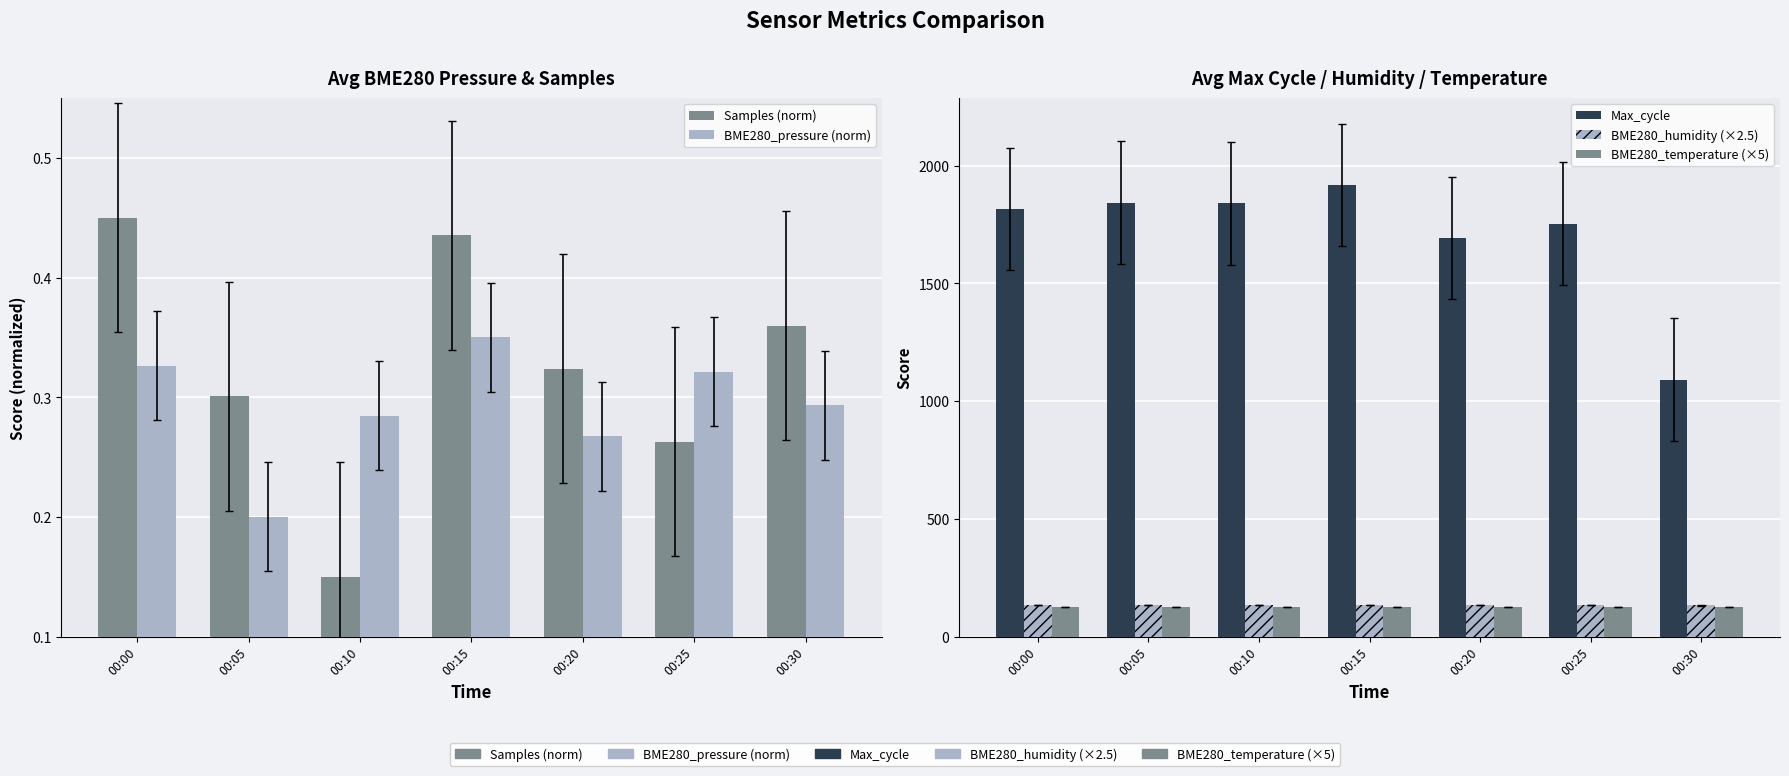

How many values in the Max_cycle series exceed 1816?

3